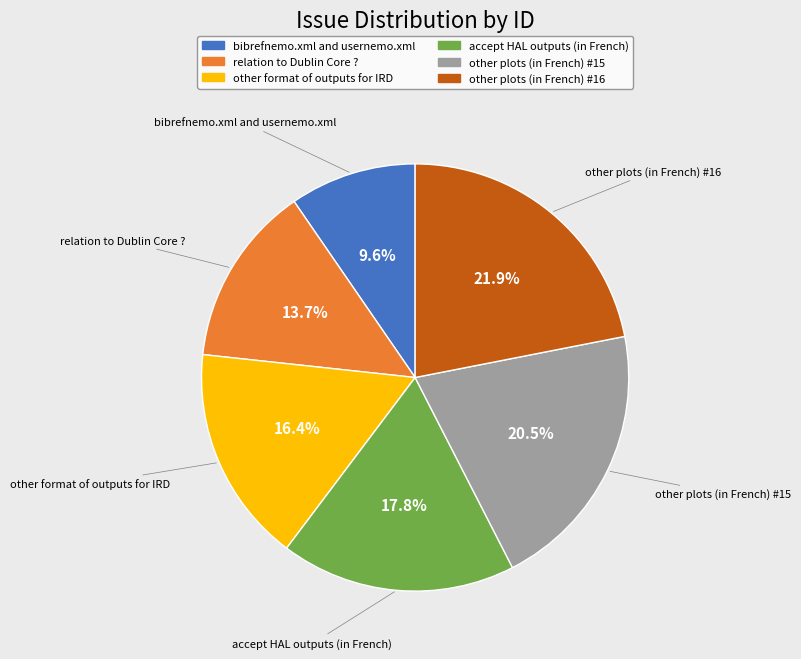

Is it true that accept HAL outputs (in French) is 18% of the pie?

True